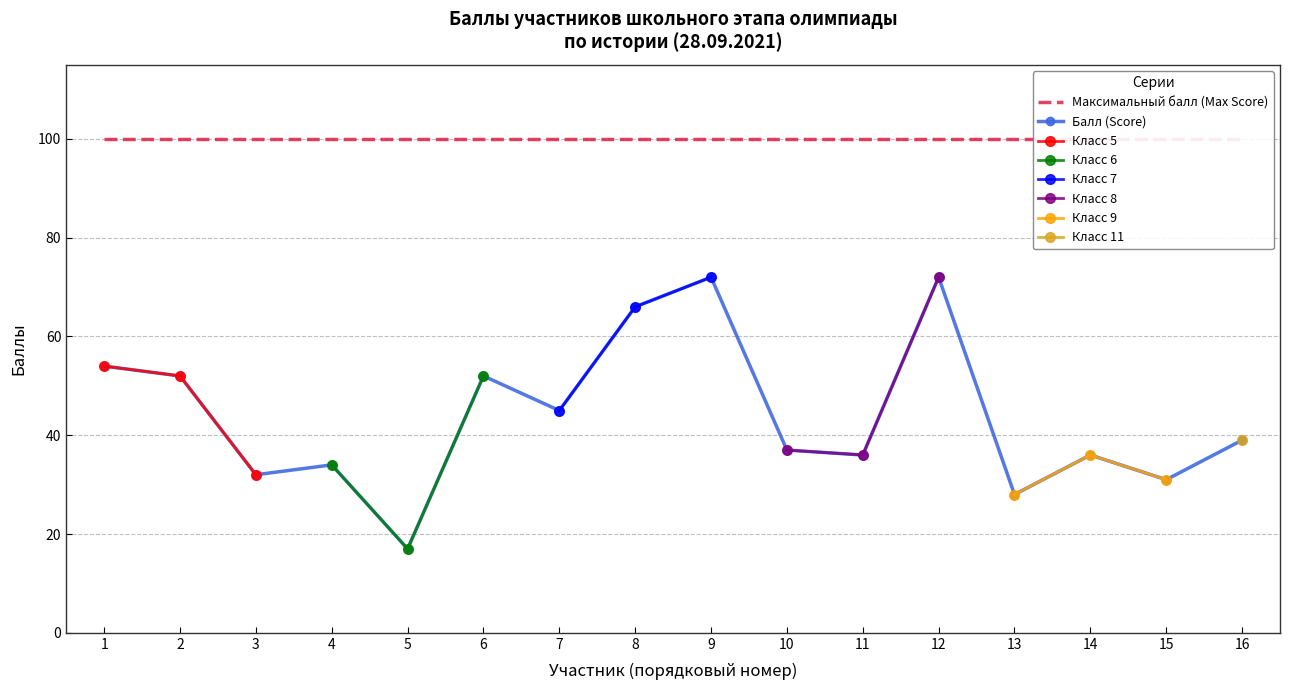

Is it true that the value at 9 is 72?

True